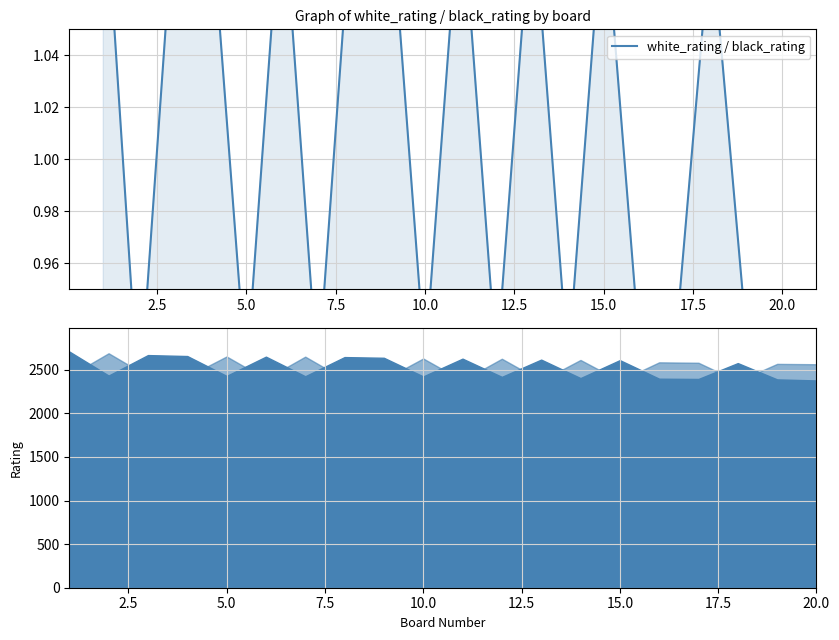

The chart shows a value of 1.5 at 10.0. True or false?

False